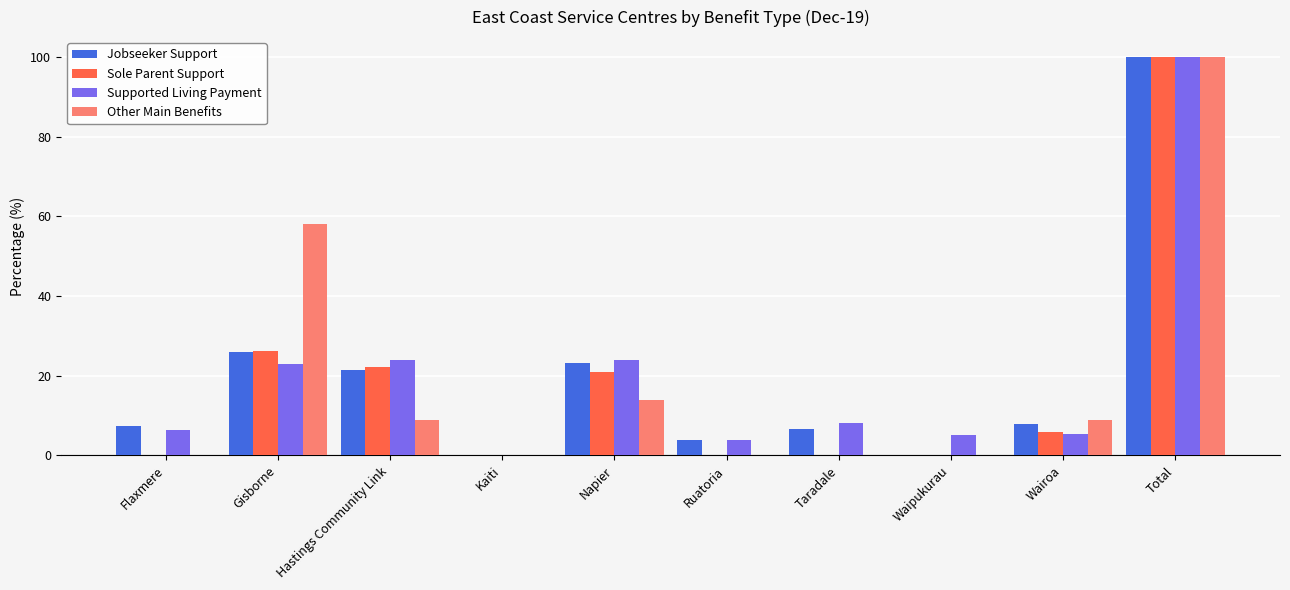

True or false: Jobseeker Support has a value of 0.0 at Kaiti.

True